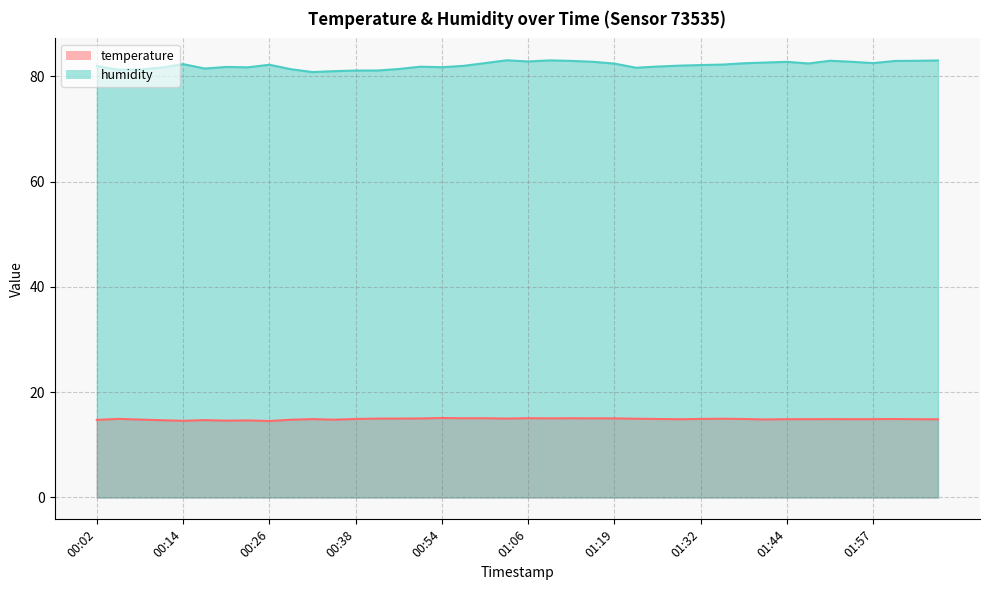

At which category is the sum across all series the highest?

01:09